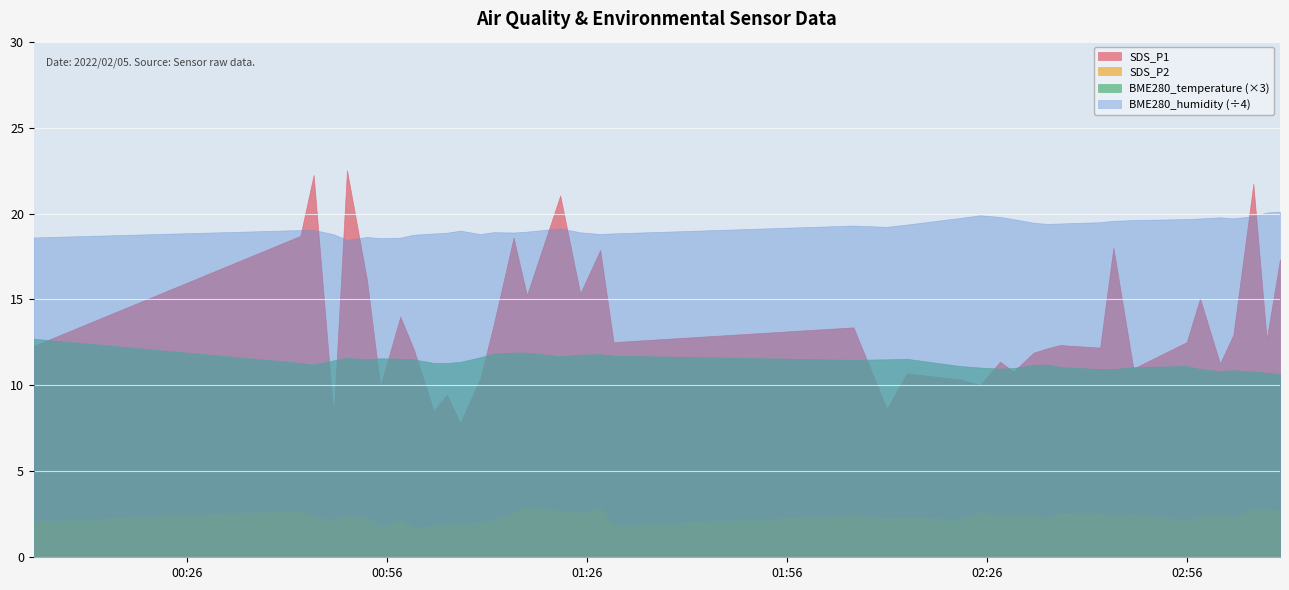

True or false: BME280_humidity and BME280_temperature cross at least once.

False